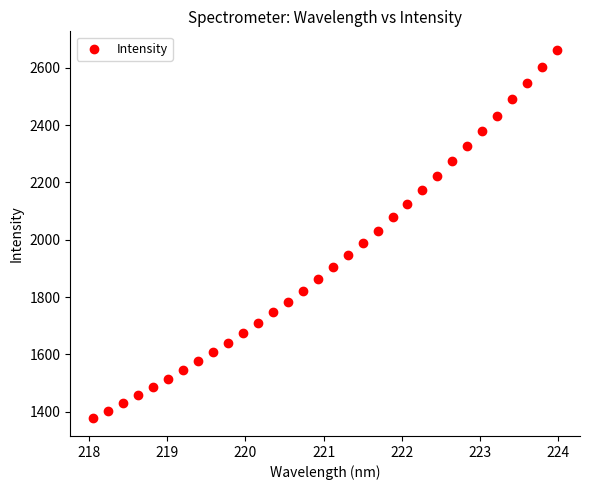

What is the range of Y values (max minus min)?

1283.5